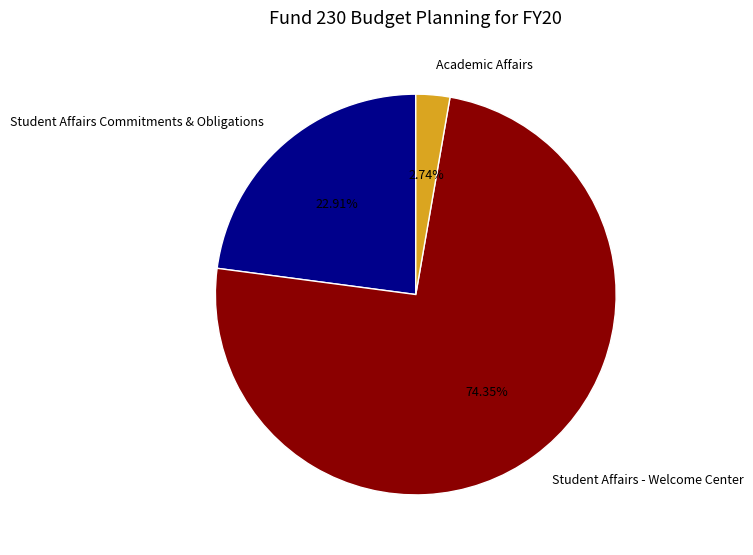

Which has a higher value, Academic Affairs or Student Affairs Commitments & Obligations?

Student Affairs Commitments & Obligations